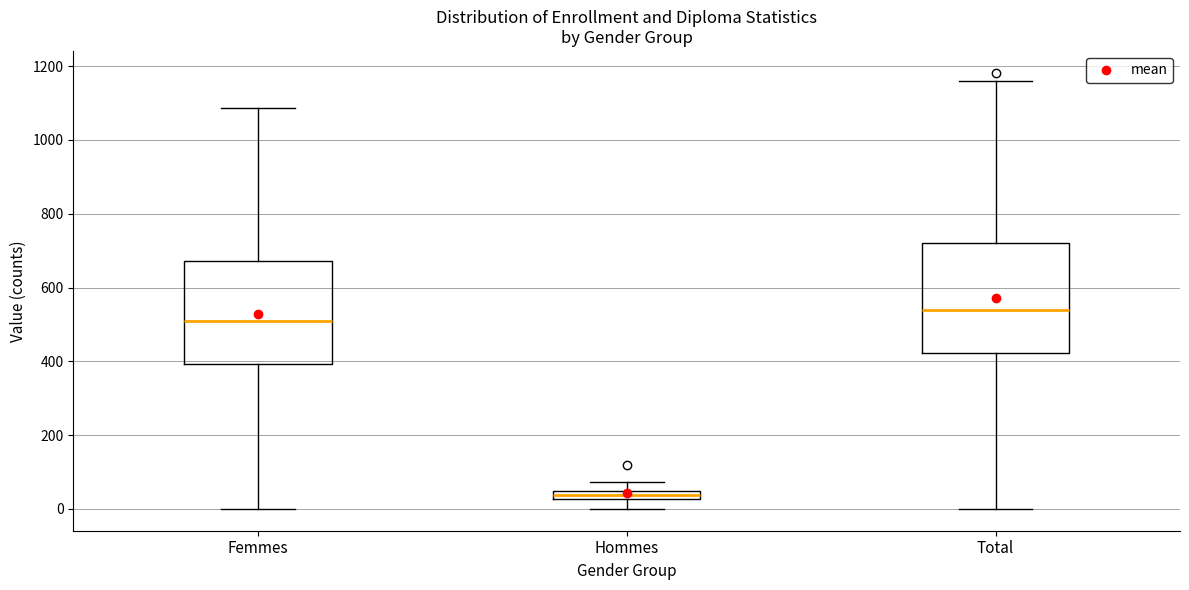

Where is the upper edge of the box for Total on the y-axis? The values are not printed on the chart, so give them approximately, as read against the axis.

720